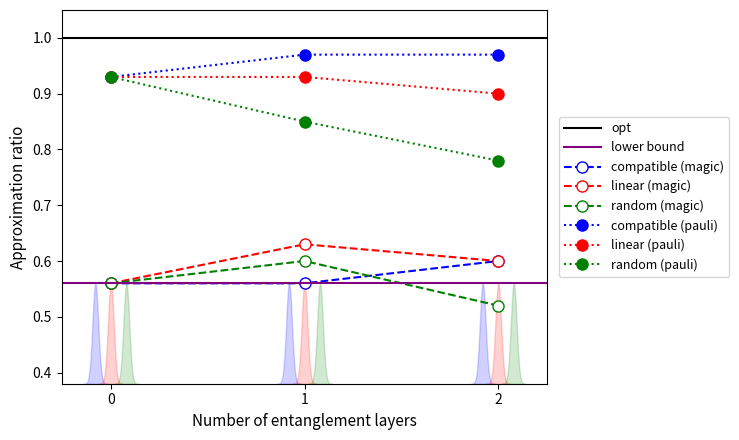

Which series has the largest total across all categories?

compatible (pauli)